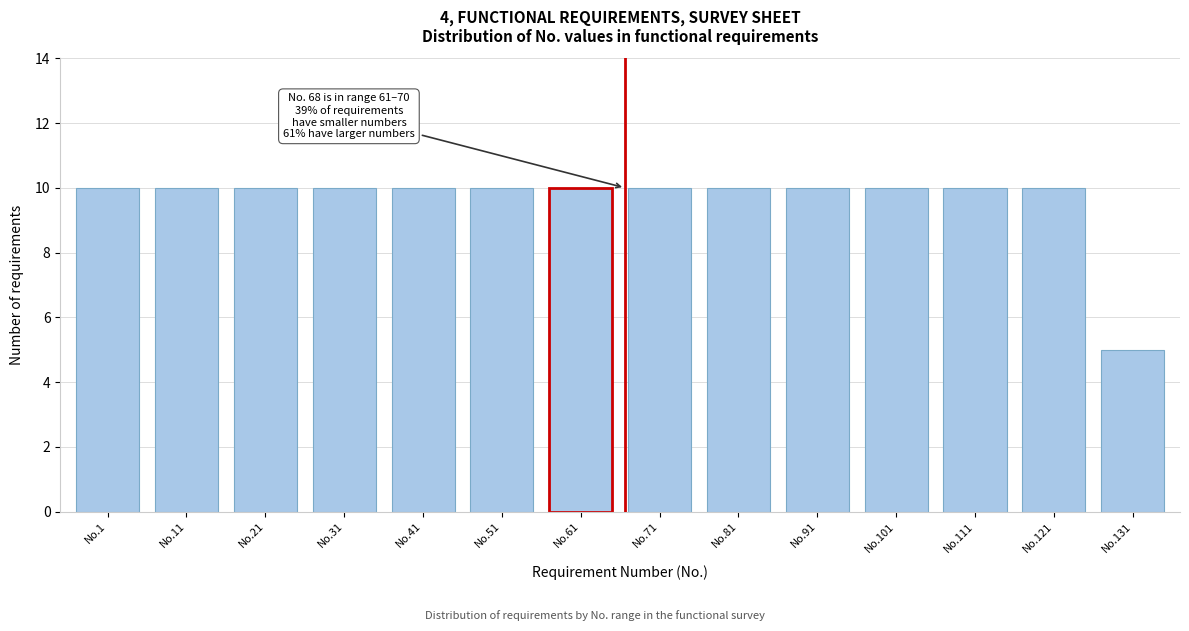

Reading left to right, transcribe all the data shown in this chart.

10	10	10	10	10	10	10	10	10	10	10	10	10	5